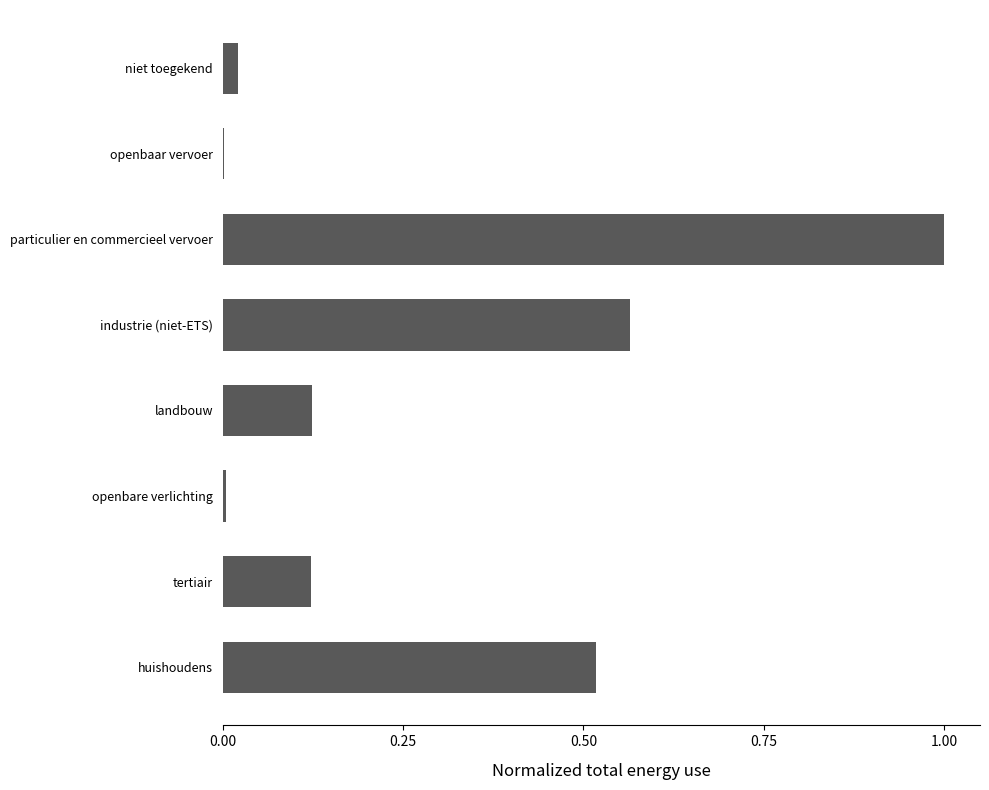

Which category has the highest value across all series?

particulier en commercieel vervoer